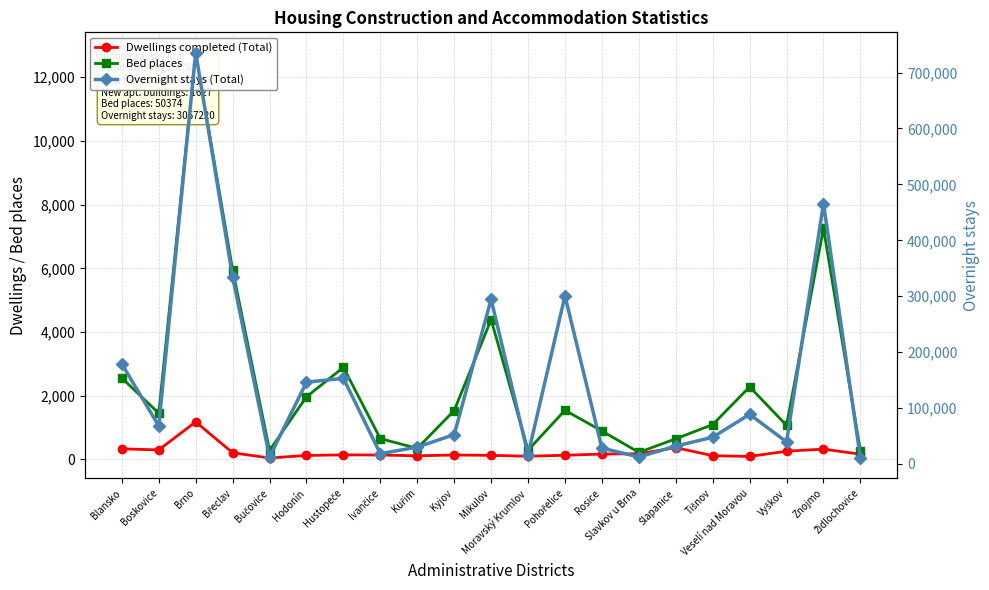

How many categories are shown in the chart?

21